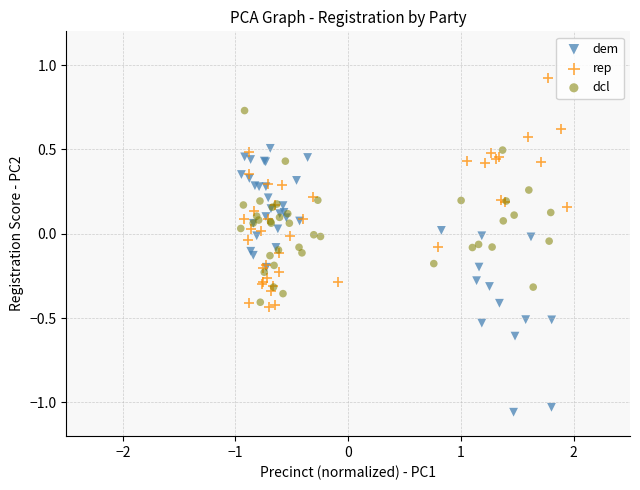

Which series reaches the maximum Y coordinate?

rep